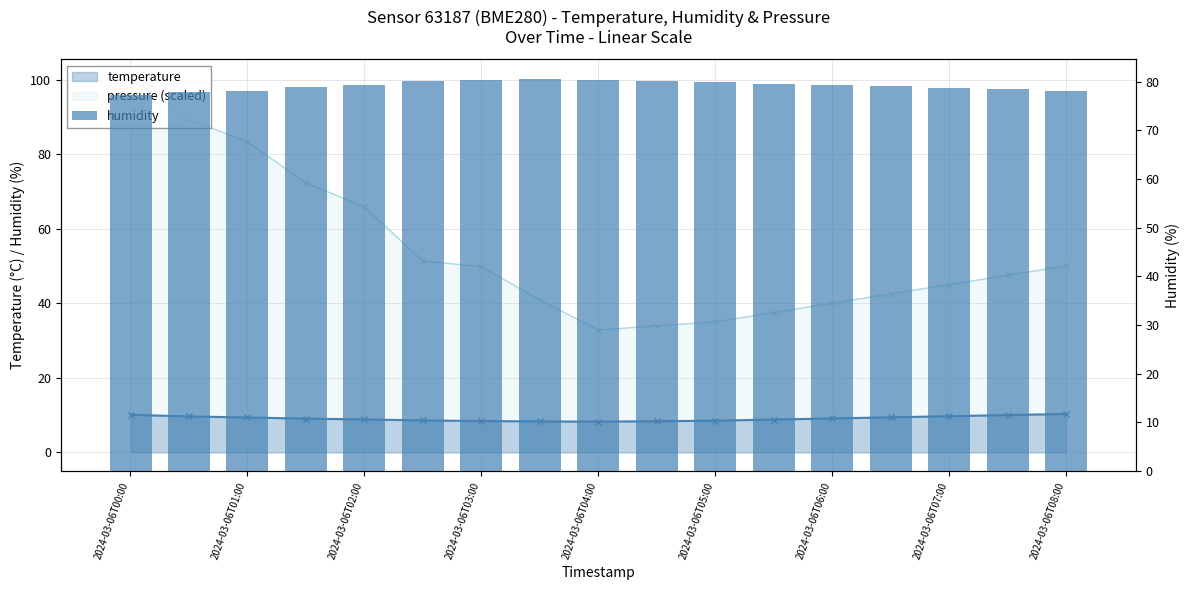

Reading left to right, transcribe all the data shown in this chart.

77.3	77.8	78.1	79.0	79.3	80.1	80.4	80.5	80.3	80.1	79.8	79.5	79.2	79.0	78.7	78.4	78.1